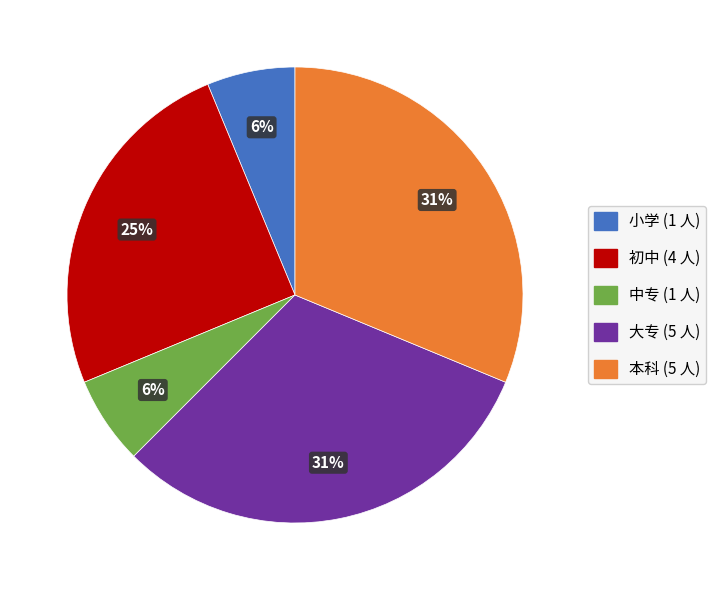

How many slices are in this pie chart?

5